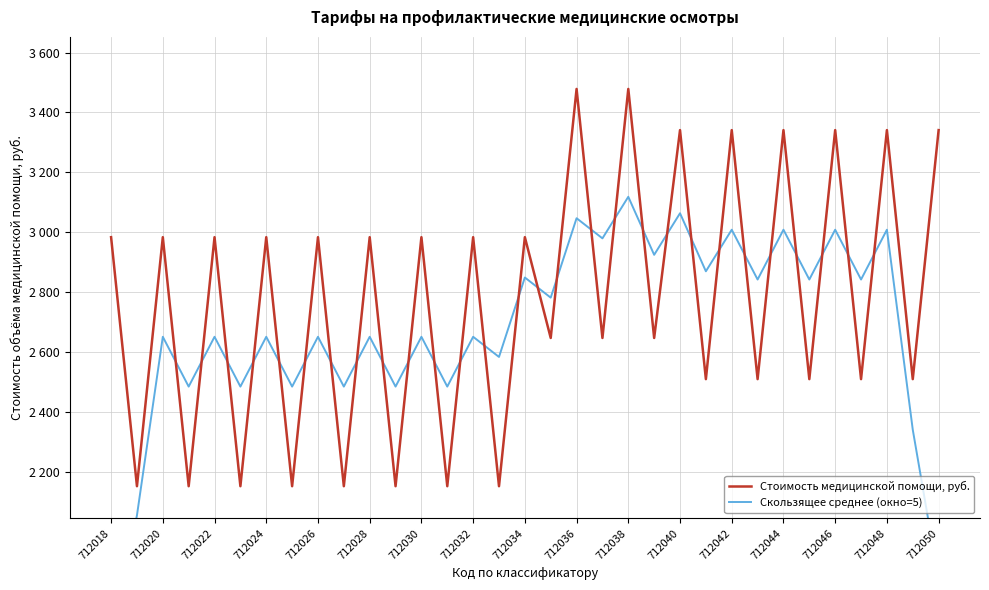

What is the value of the Стоимость медицинской помощи, руб. point at the 15th from the left?

2983.3